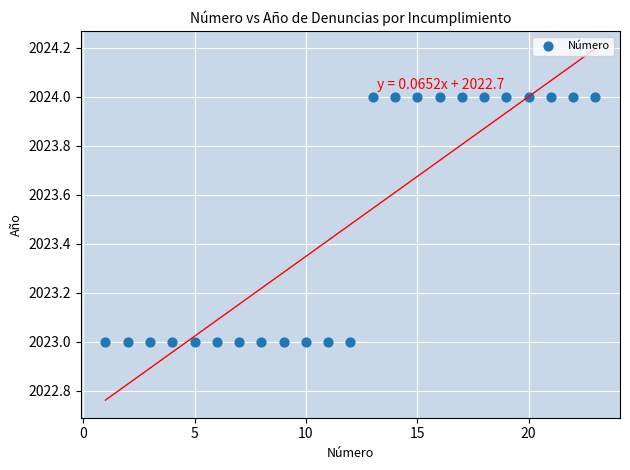

Count the number of points in this scatter plot.

23